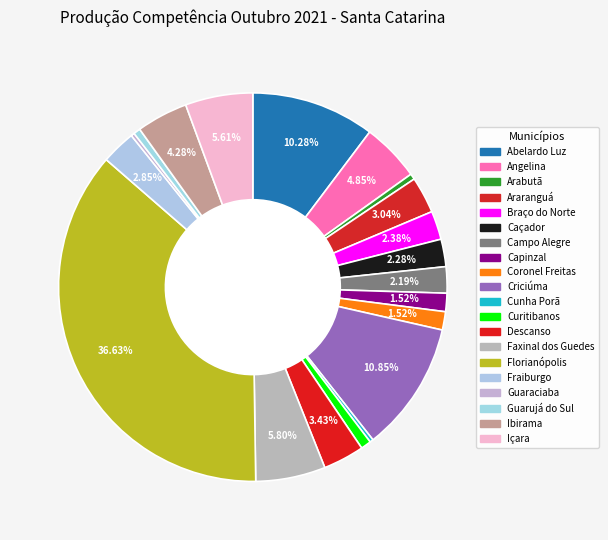

Is it true that Criciúma is 11% of the pie?

True